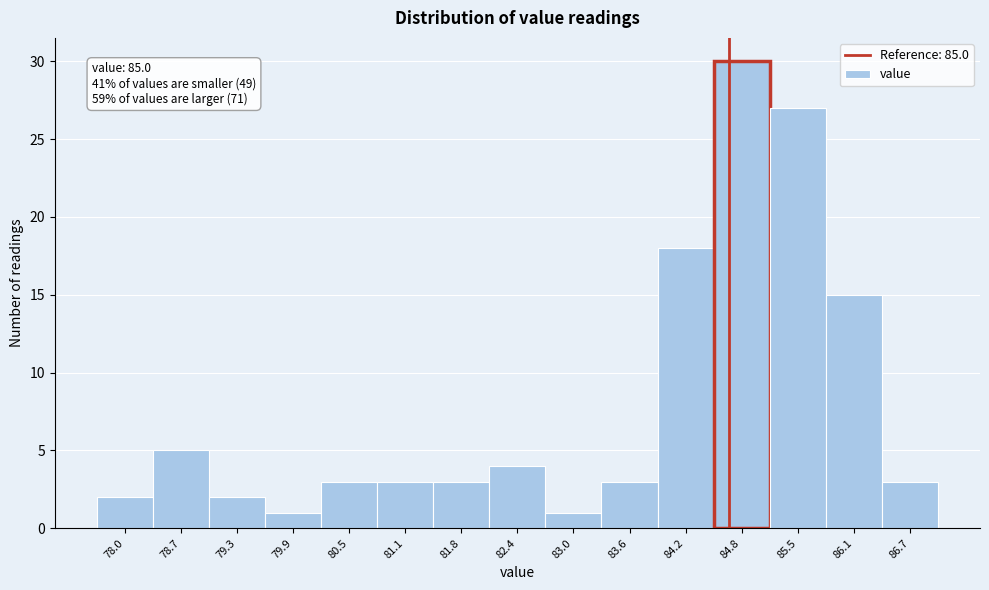

Reading left to right, what are all the values shown in this chart?

2	5	2	1	3	3	3	4	1	3	18	30	27	15	3